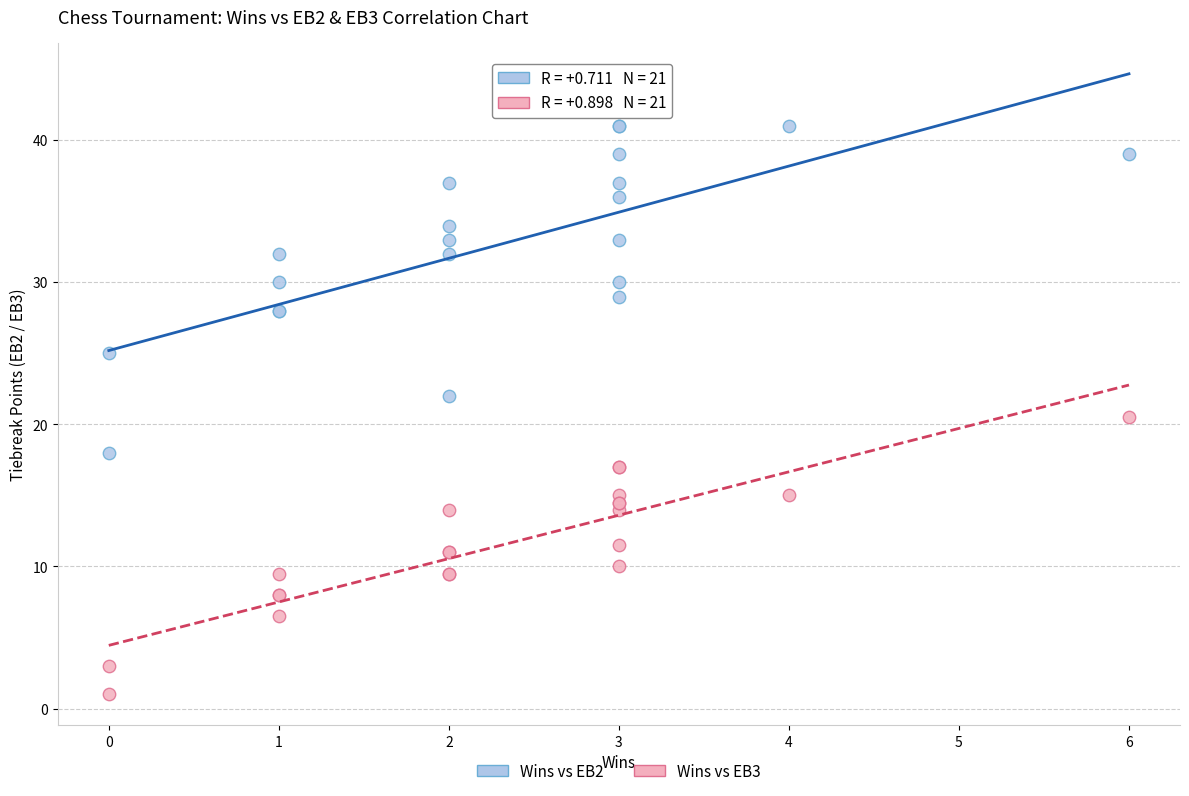

Across all series, what Y value is closest to 21?

20.5